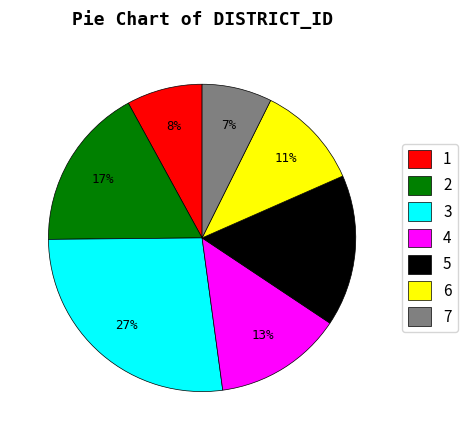

Which has a higher value, 6 or 4?

4